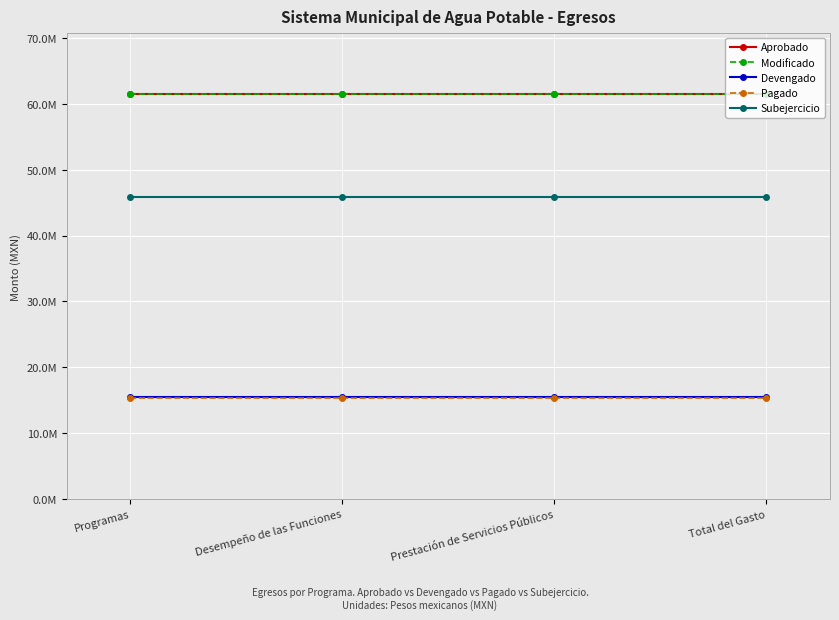

Is this an area chart (filled region under the line)?

No